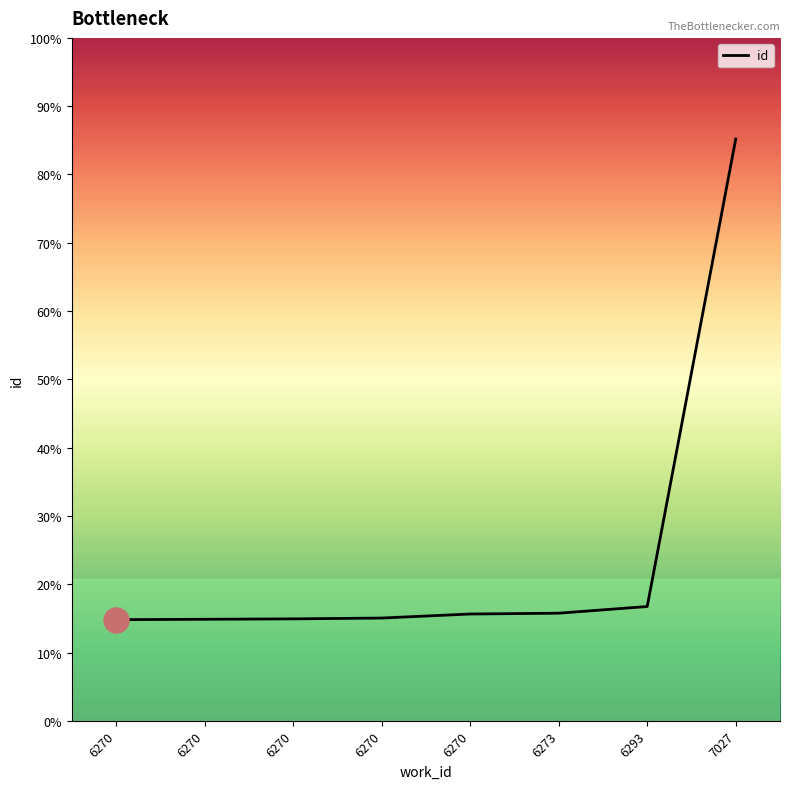

Does the chart have visible grid lines?

No